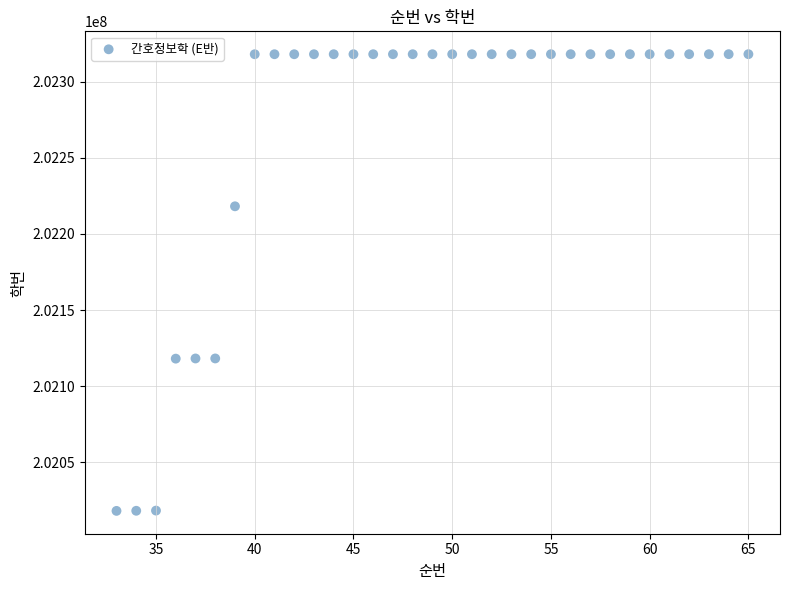

What is the range of Y values (max minus min)?

300200